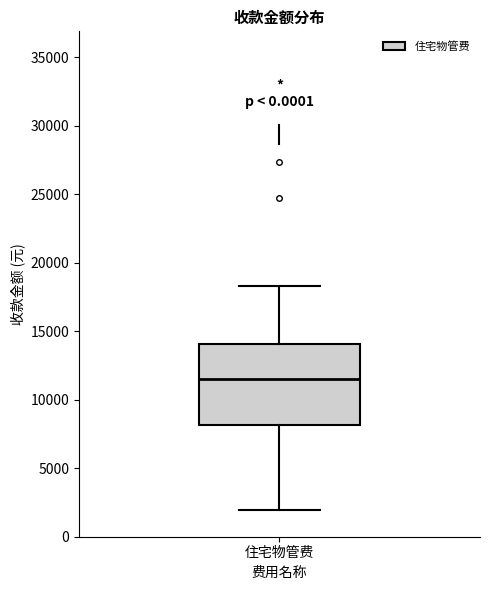

Where is the upper edge of the box for 住宅物管费 on the y-axis? The values are not printed on the chart, so give them approximately, as read against the axis.

14000